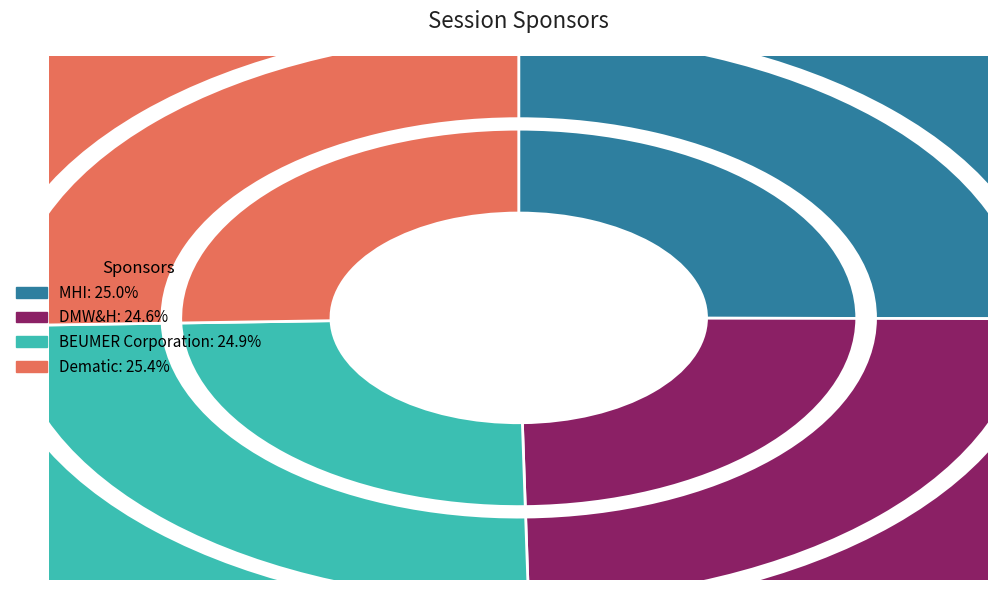

Which has a higher value, BEUMER Corporation or Dematic?

Dematic